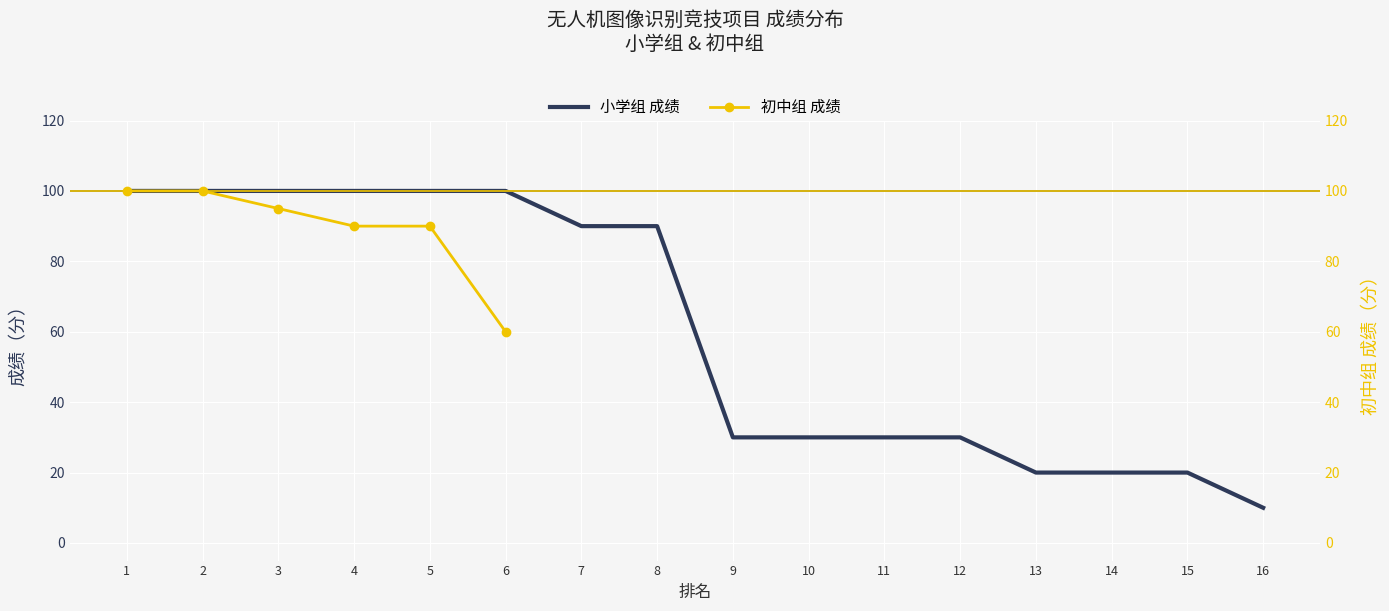

True or false: the data has more than 0 interior local peaks.

False